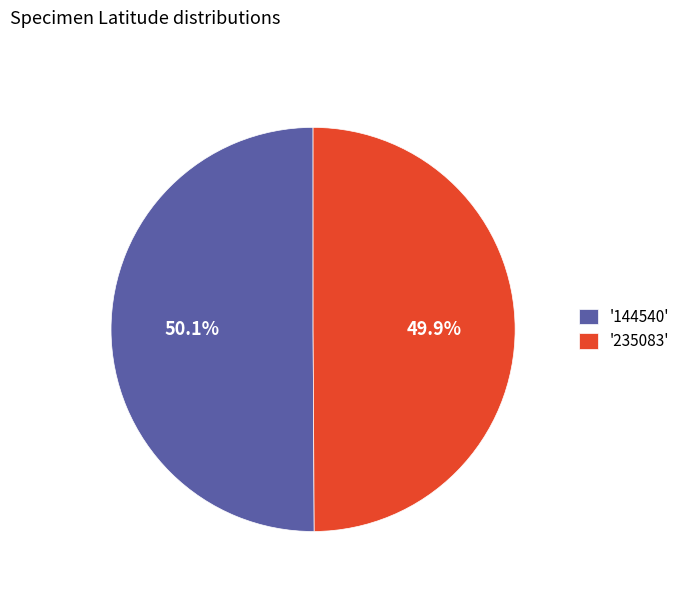

How many slices are in this pie chart?

2